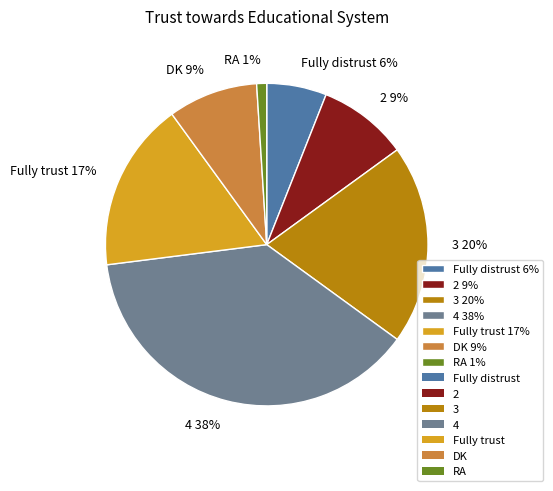

Is the sum of 2 and DK greater than half?

No